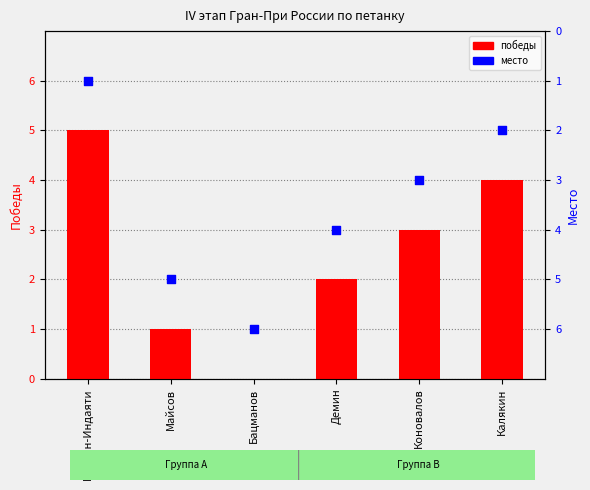

Is the value of победы at Калякин greater than the value of место at Бацманов?

No